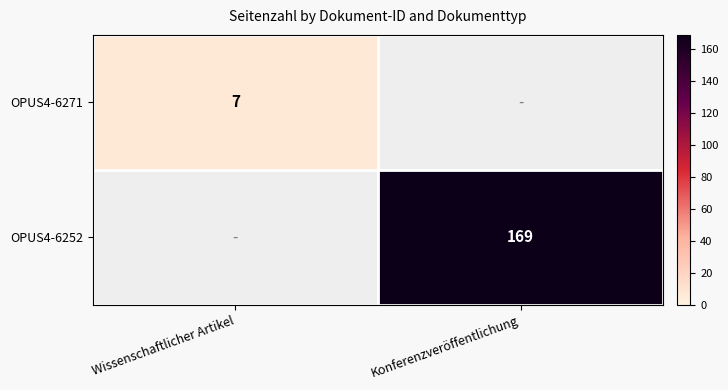

True or false: OPUS4-6252 has a value of 169 at Konferenzveröffentlichung.

True